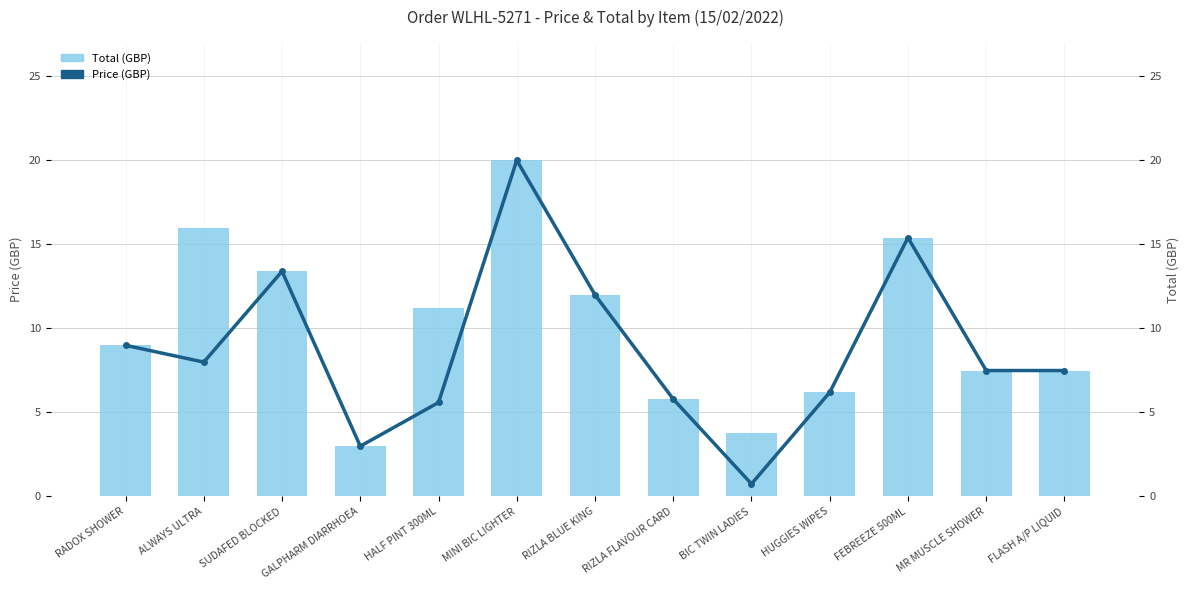

The Price series shows 10.6 at HUGGIES WIPES. True or false?

False